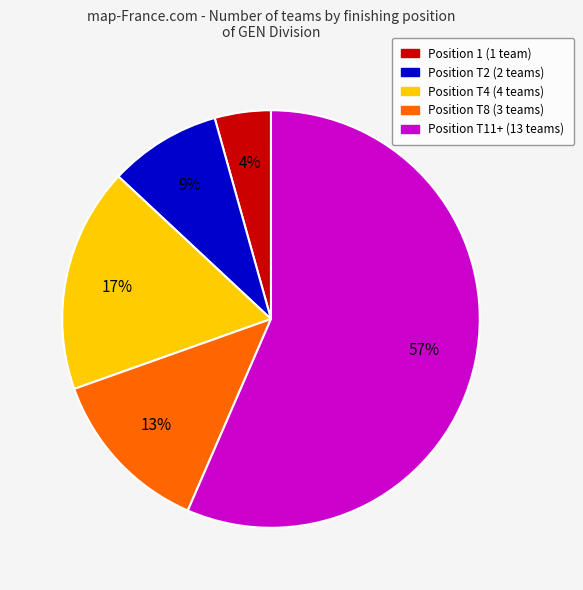

What percentage is the Position T2 slice, to the nearest percent?

9%